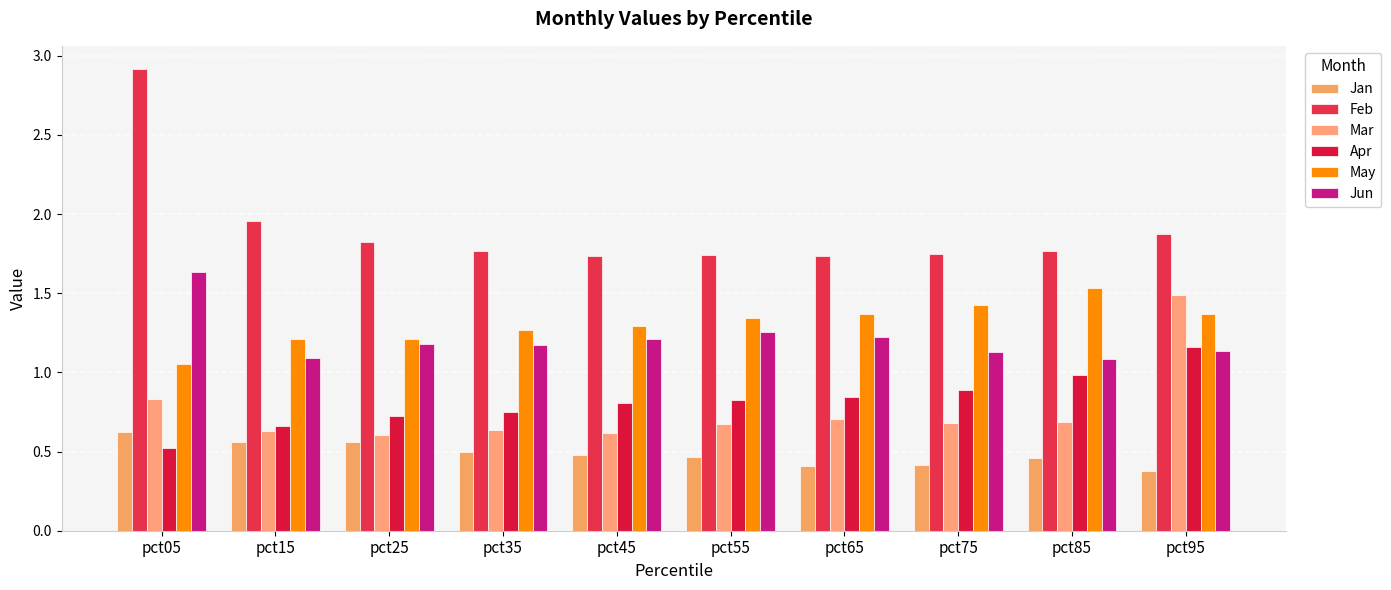

Which series has the widest spread of values?

Feb